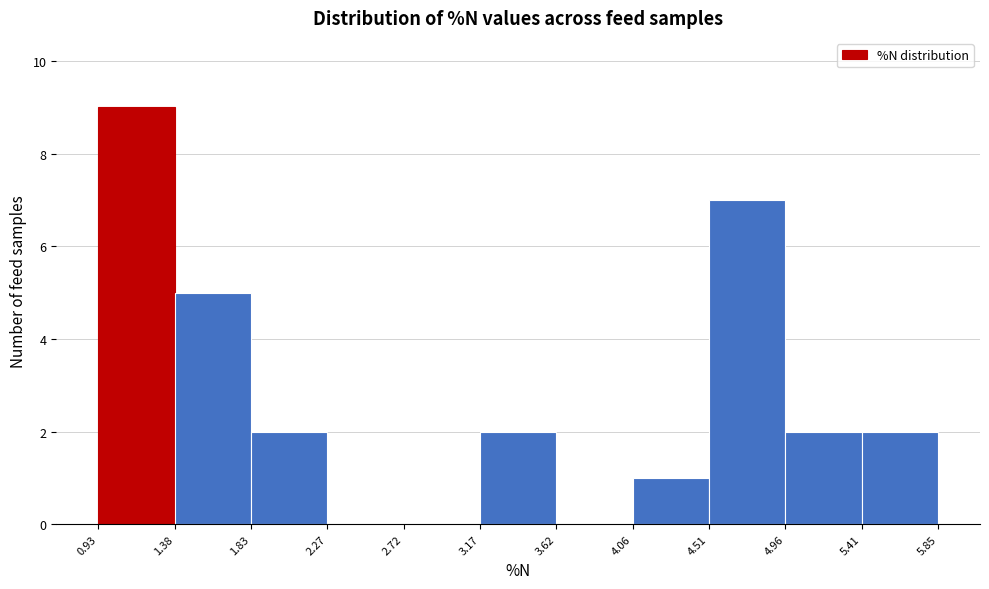

Over which range of the x-axis is the bar tallest?

0.93 to 1.38